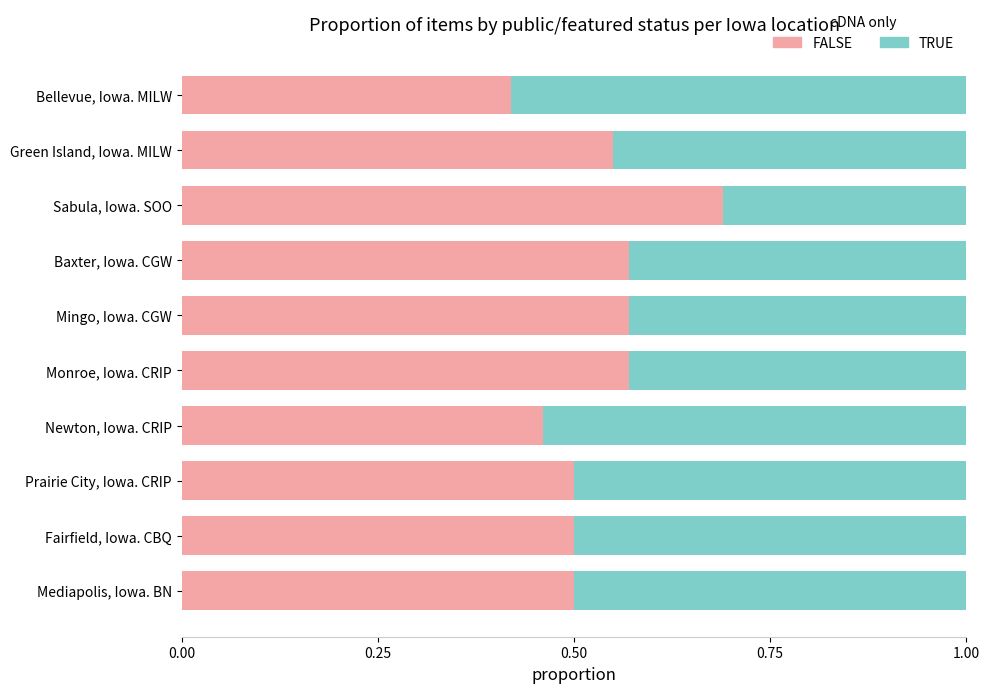

True or false: FALSE has a value of 0.8 at Mediapolis, Iowa. BN.

False